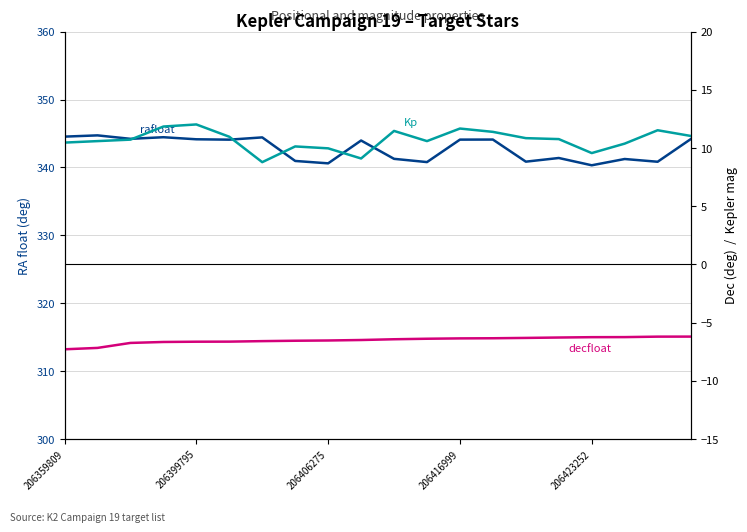

How many interior local valleys does the rafloat series have?

7